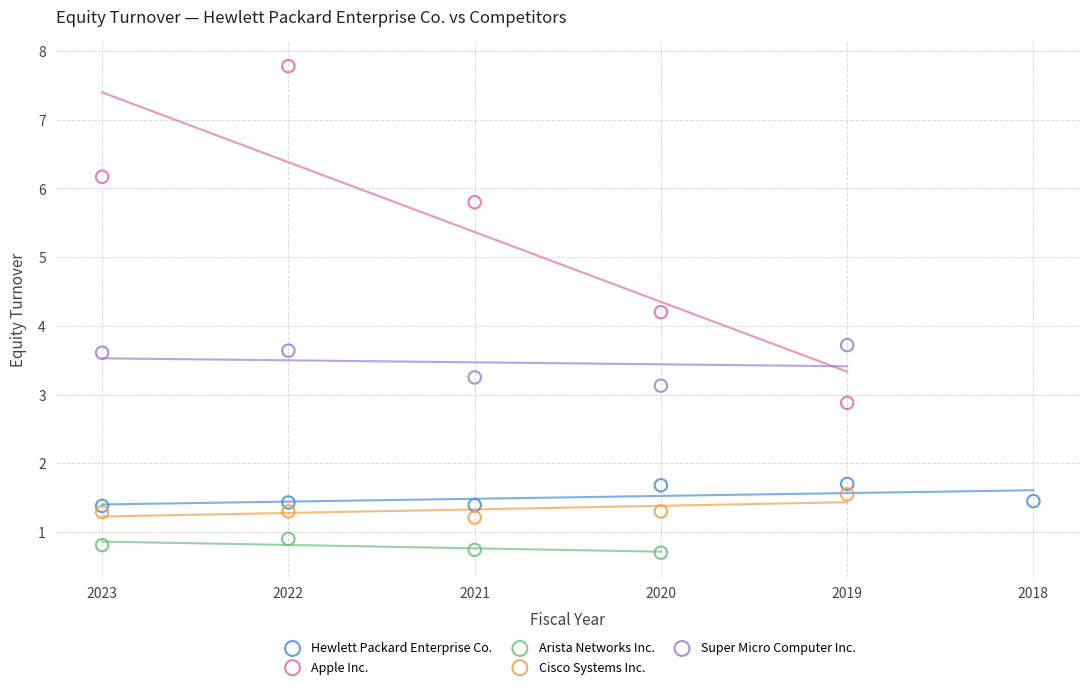

Which series reaches the maximum Y coordinate?

Apple Inc.